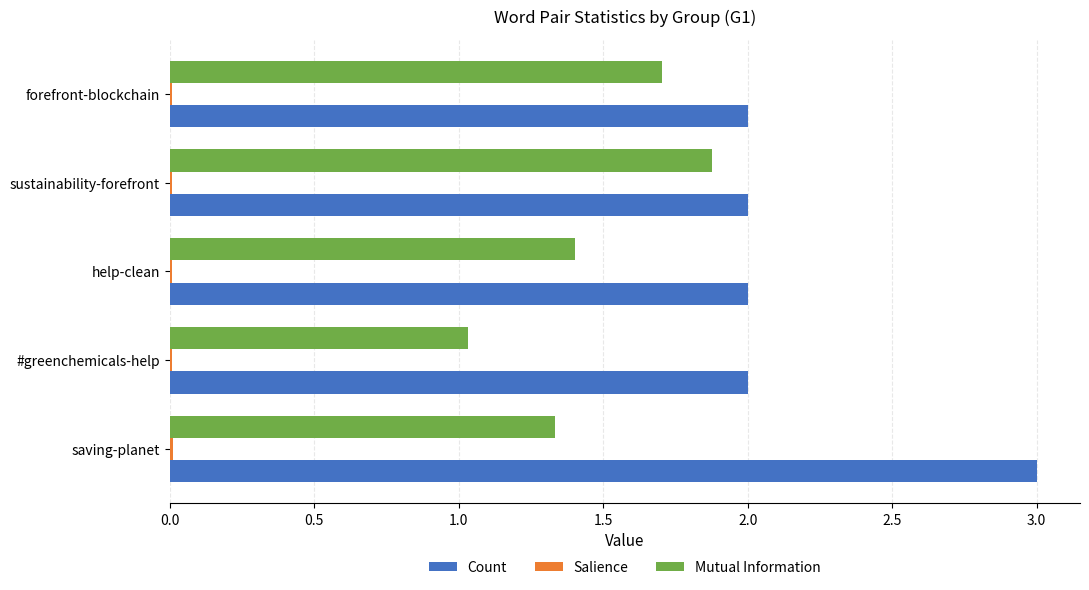

Where is Mutual Information nearest to the value 1?

#greenchemicals-help